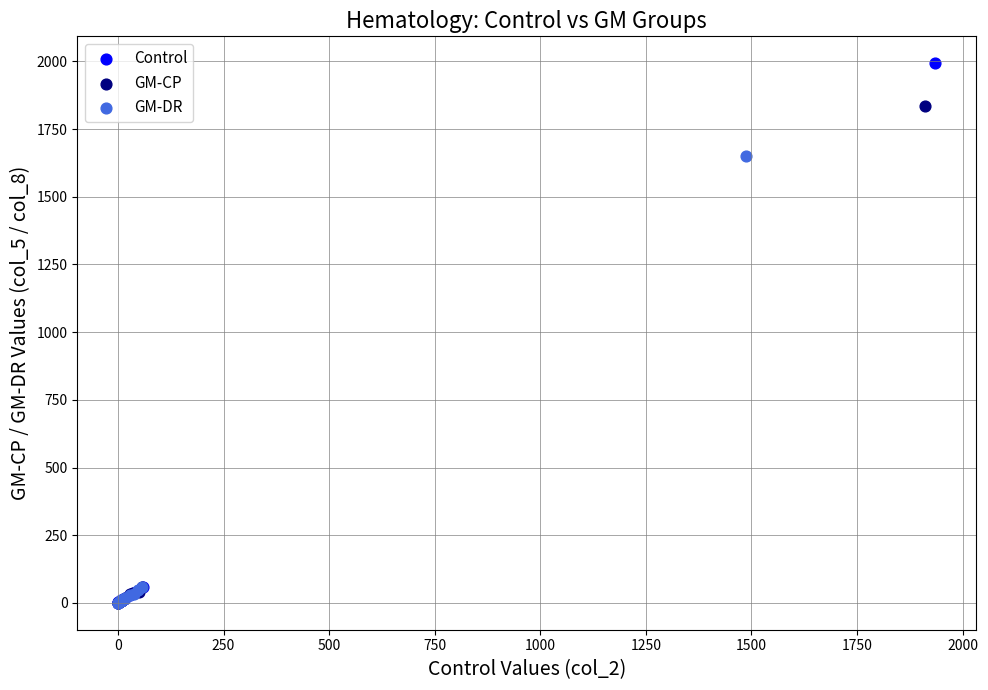

Which series has the widest spread of Y values?

Control